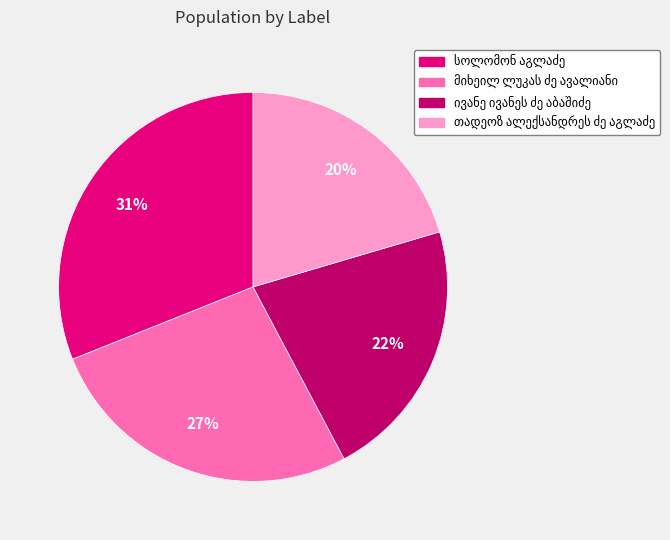

Is there any slice that represents more than half of the pie?

No